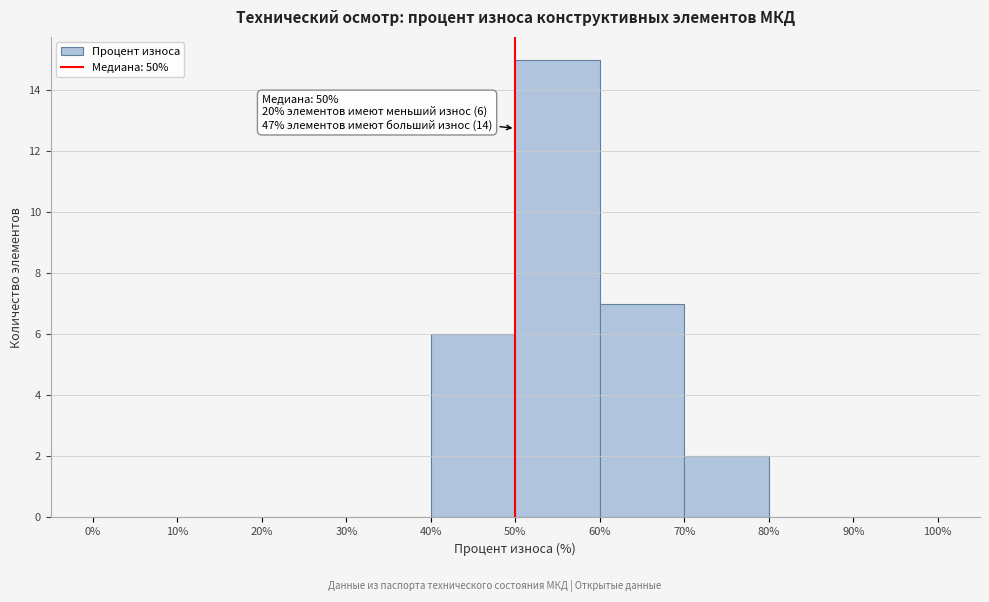

Which range on the x-axis has the tallest bar?

50% to 60%